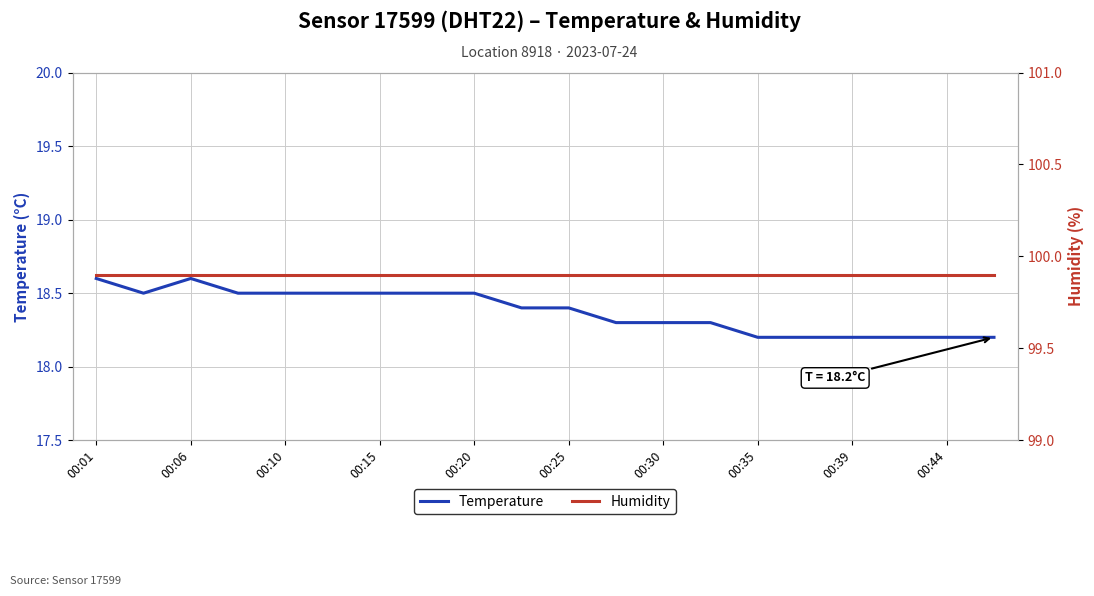

What is the maximum value for Temperature?

18.6